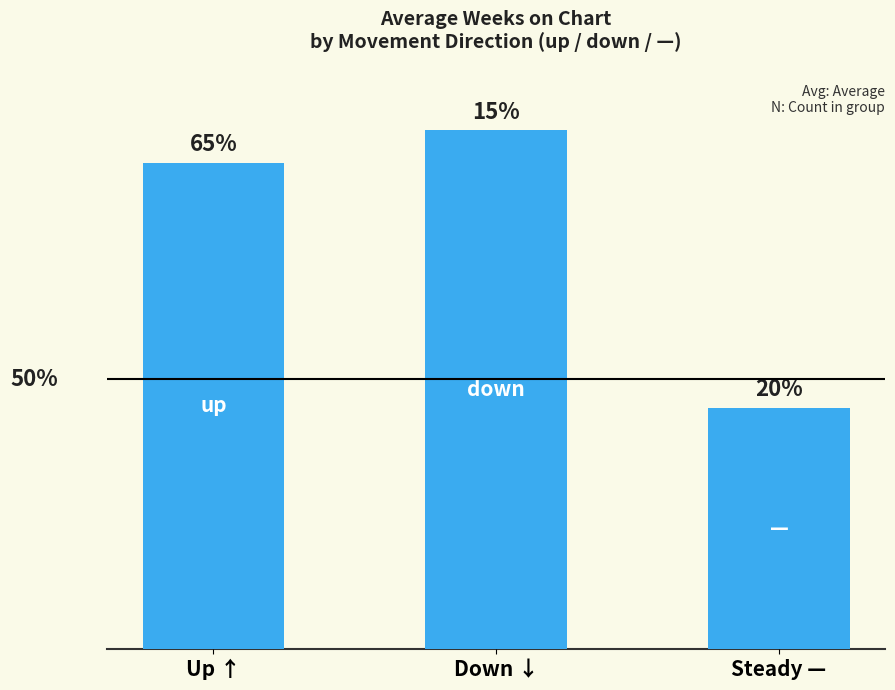

Does the chart contain any negative values?

No